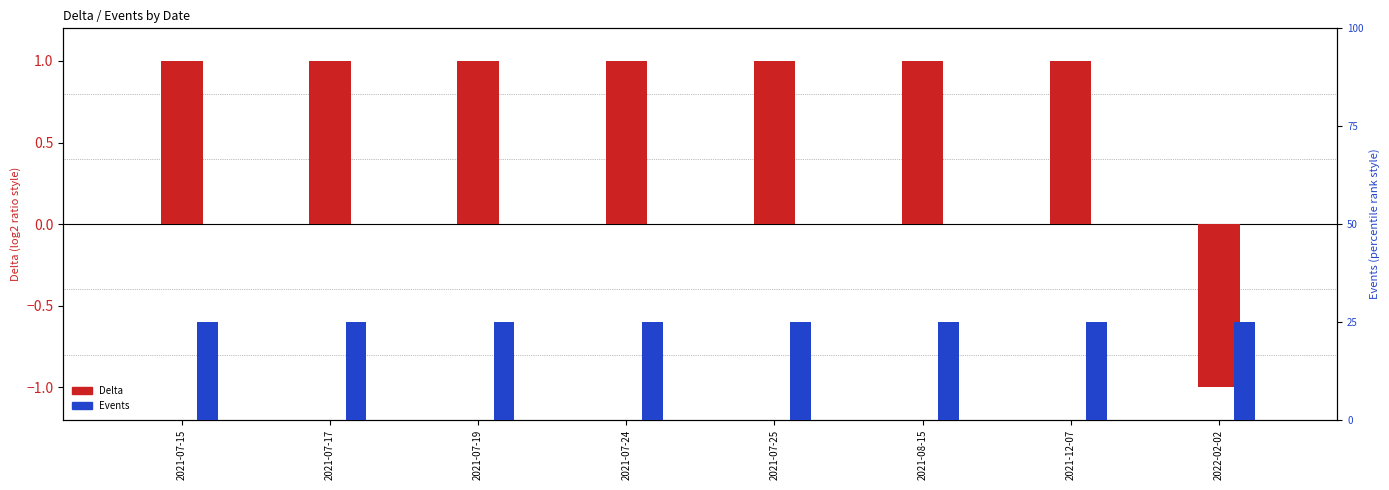

Rank the series by their maximum value, from highest to lowest.

Delta, Events